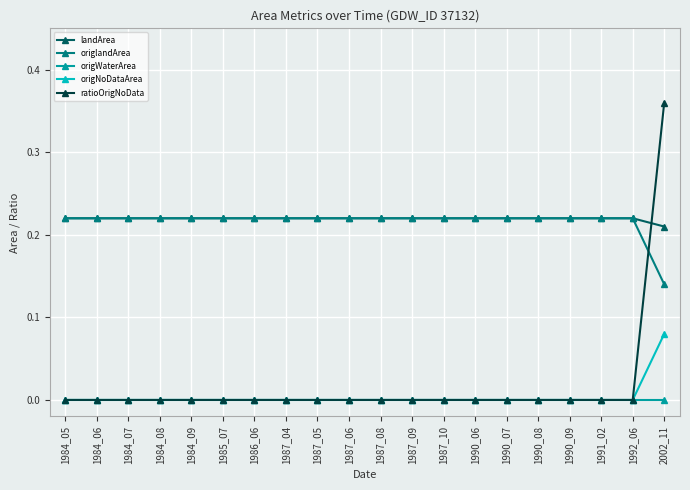

Which series has the widest spread of values?

ratioOrigNoData